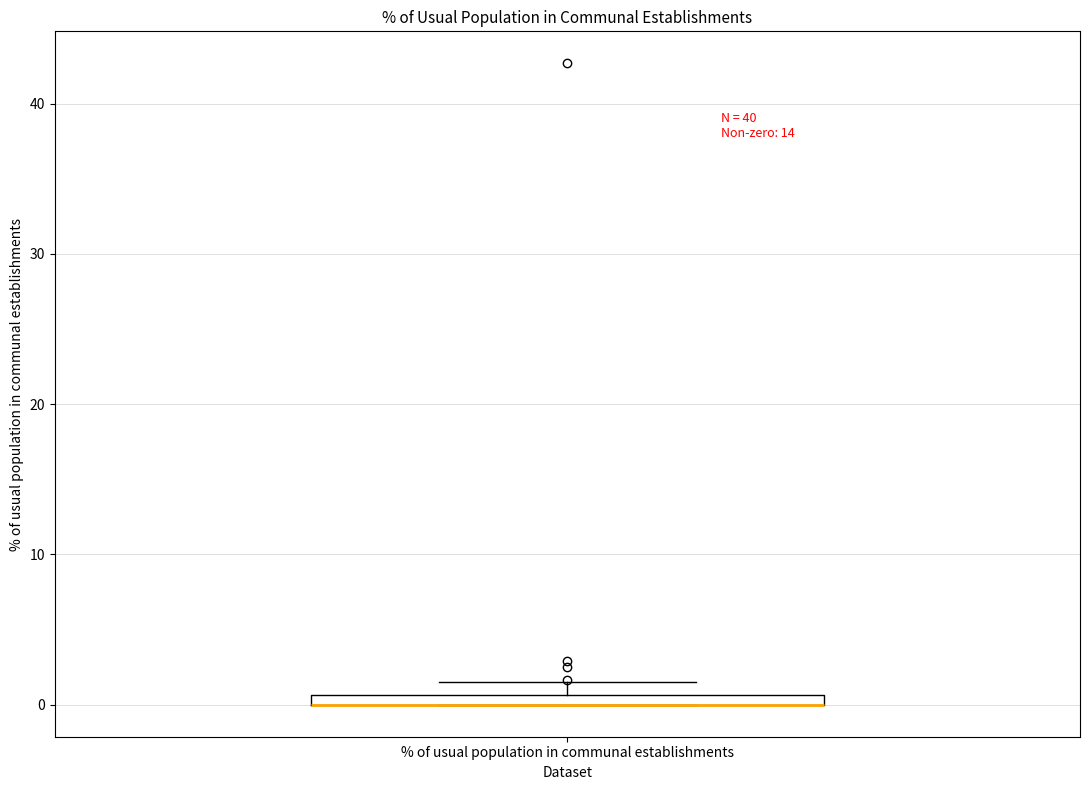

Where is the upper edge of the box for % of usual population in communal establishments on the y-axis? The values are not printed on the chart, so give them approximately, as read against the axis.

1